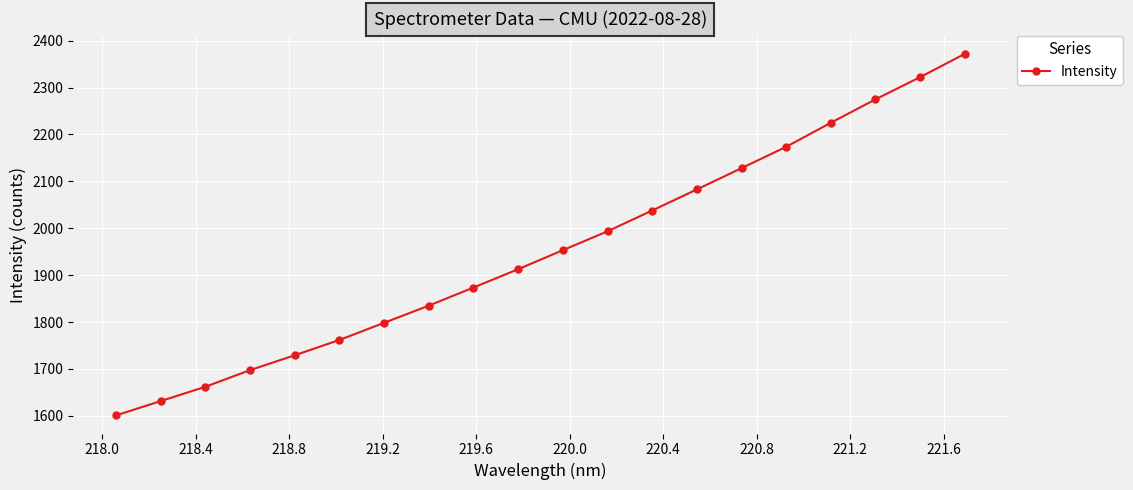

How many lines are shown in the chart?

1